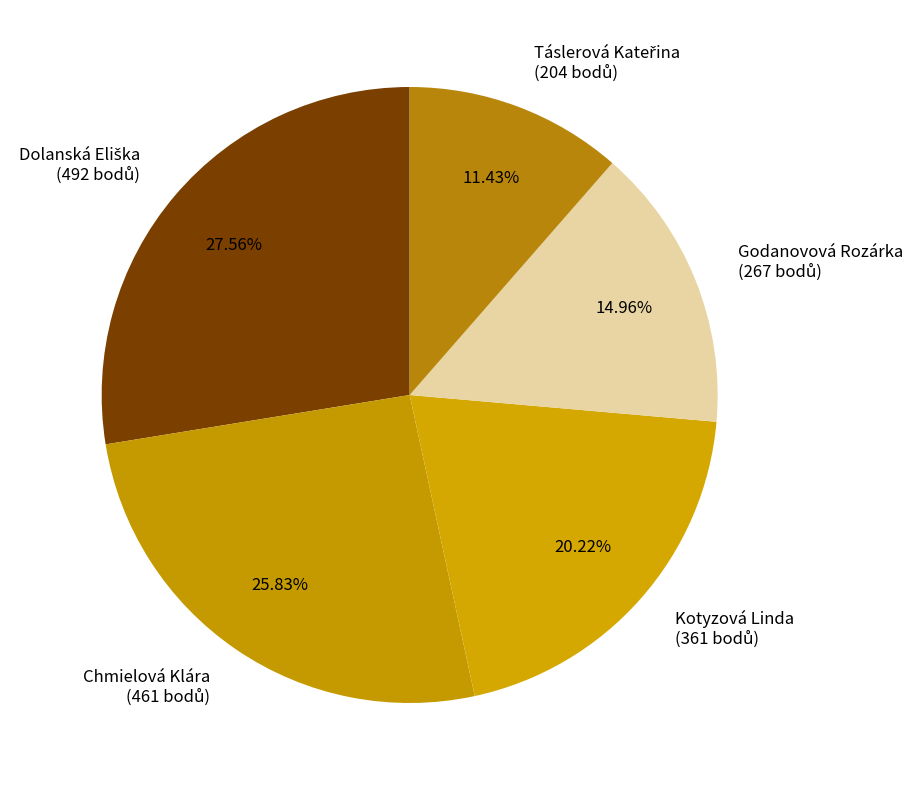

Is it true that Godanovová Rozárka is 15% of the pie?

True